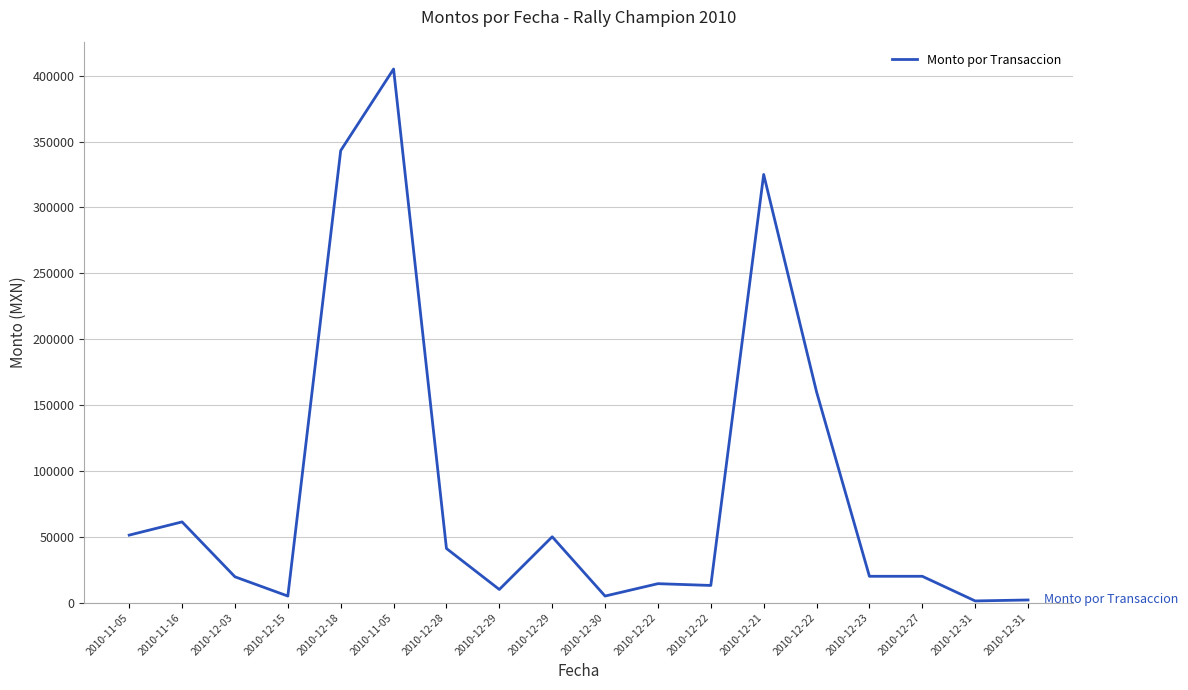

How many lines are shown in the chart?

1